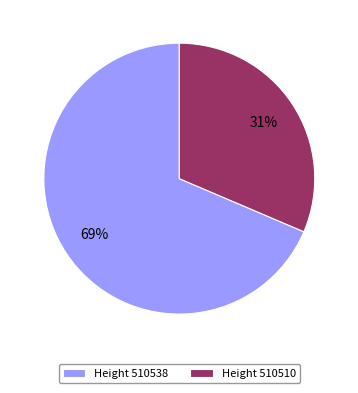

Combined, do Height 510538 and Height 510510 account for over 50%?

Yes